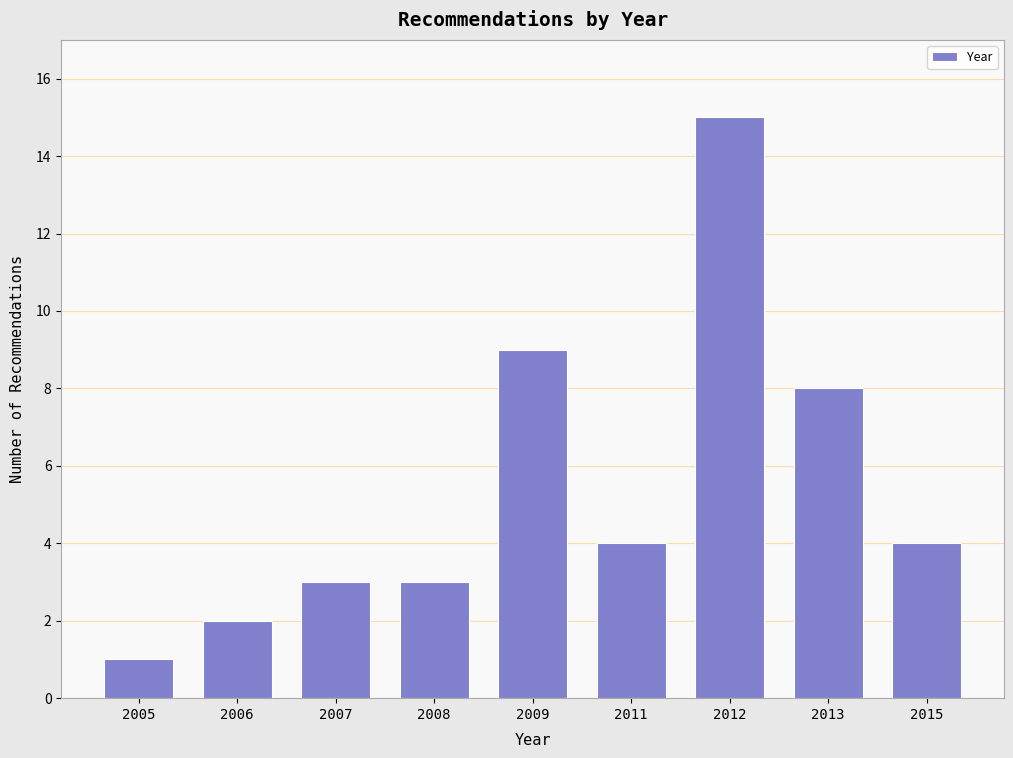

Reading left to right, extract all data points from this chart.

1	2	3	3	9	4	15	8	4